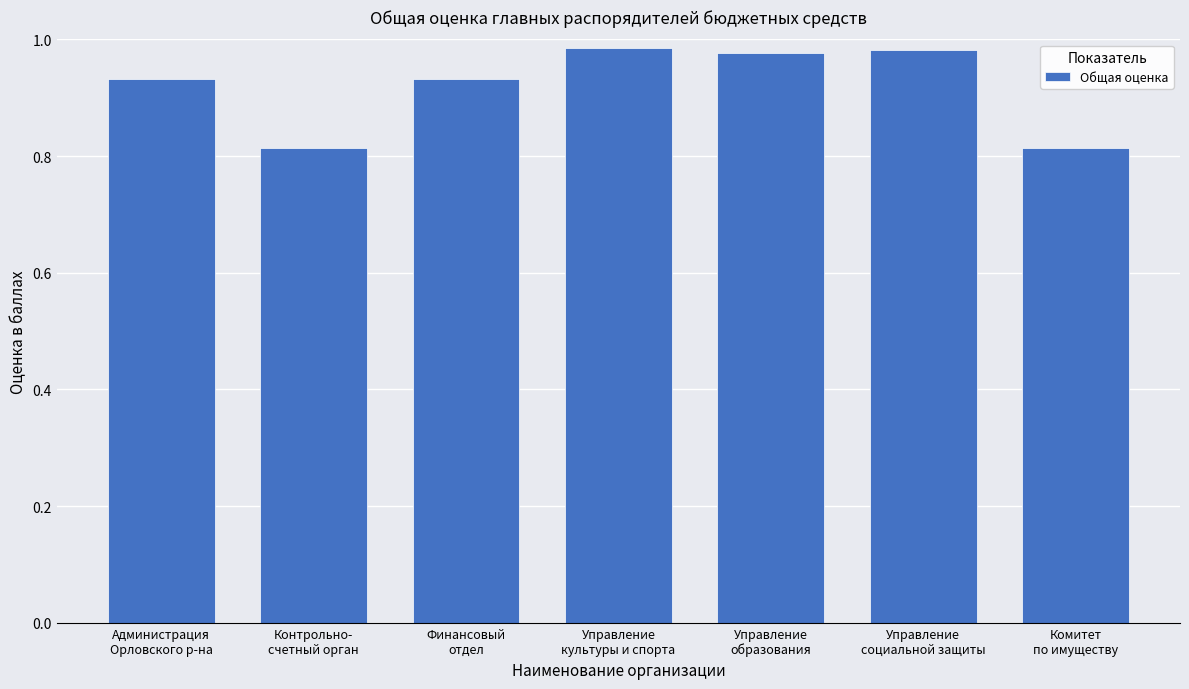

Is it true that the value at Комитет
по имуществу is 0.5?

False